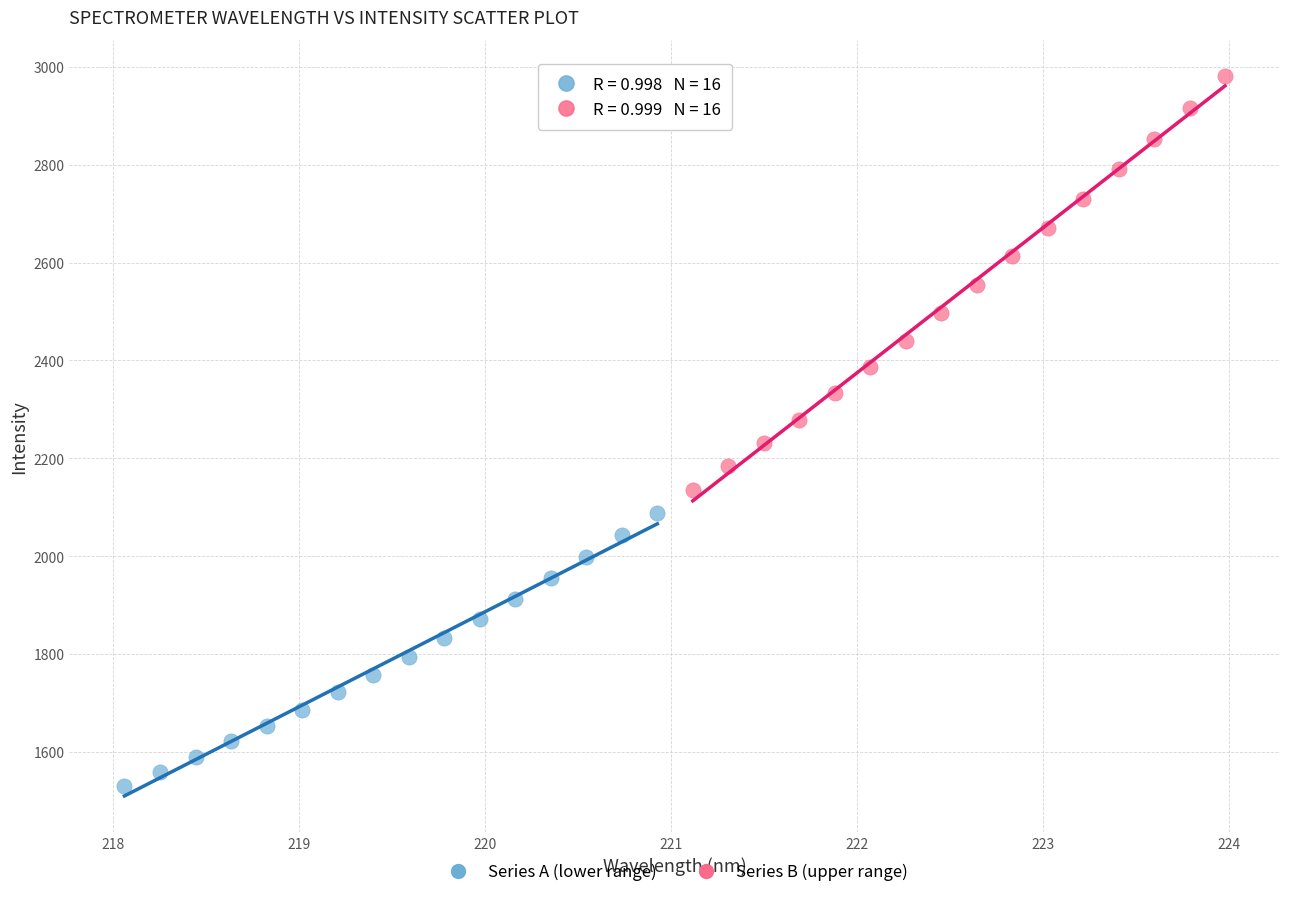

Which series reaches the maximum Y coordinate?

Series B (upper range)